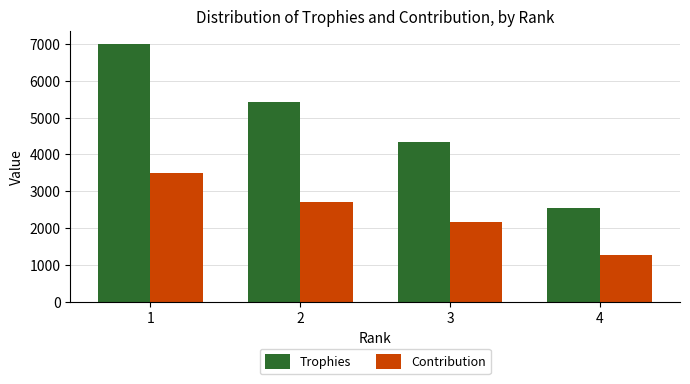

Where does the Contribution series first go above 2711?

1